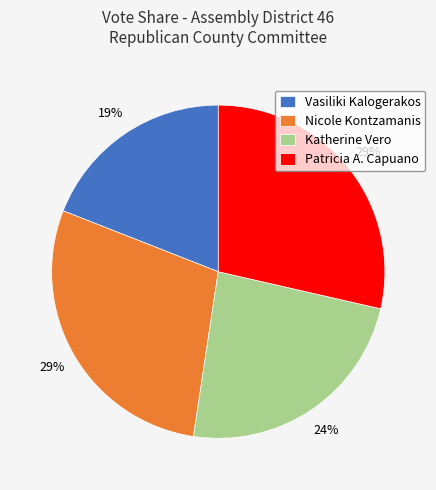

Which category has the smallest portion of the pie?

Vasiliki Kalogerakos